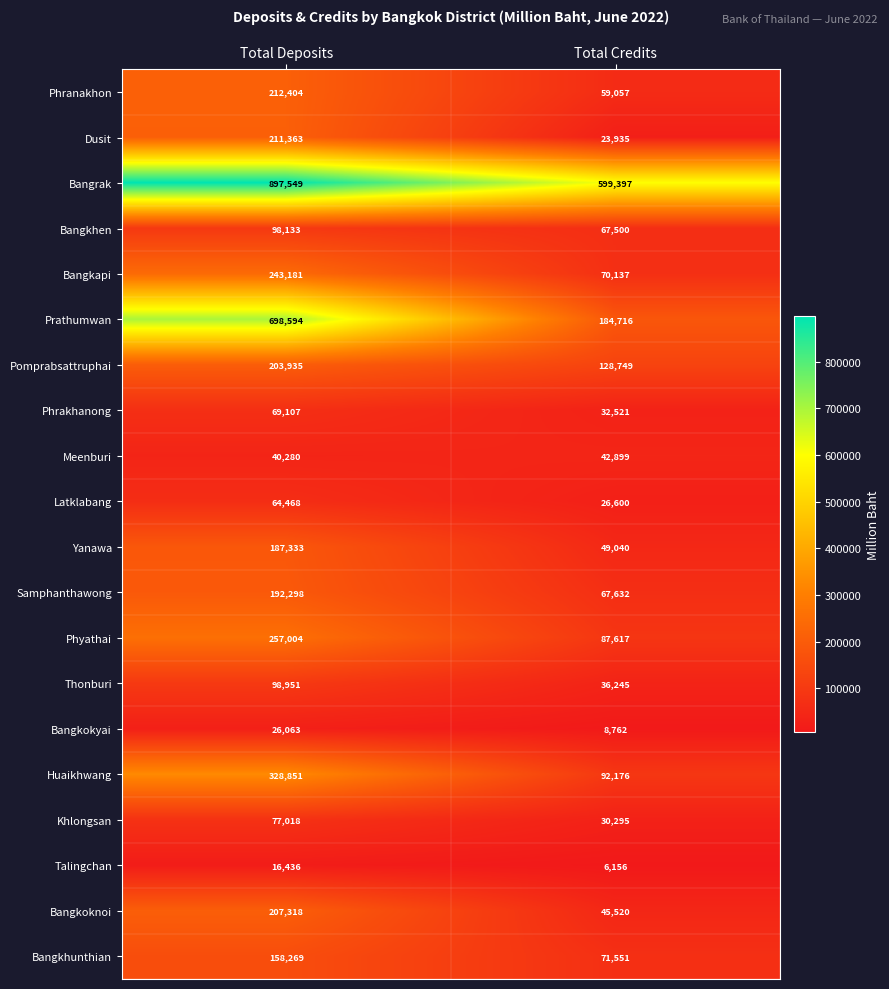

Which series has the largest range (max minus min)?

Prathumwan